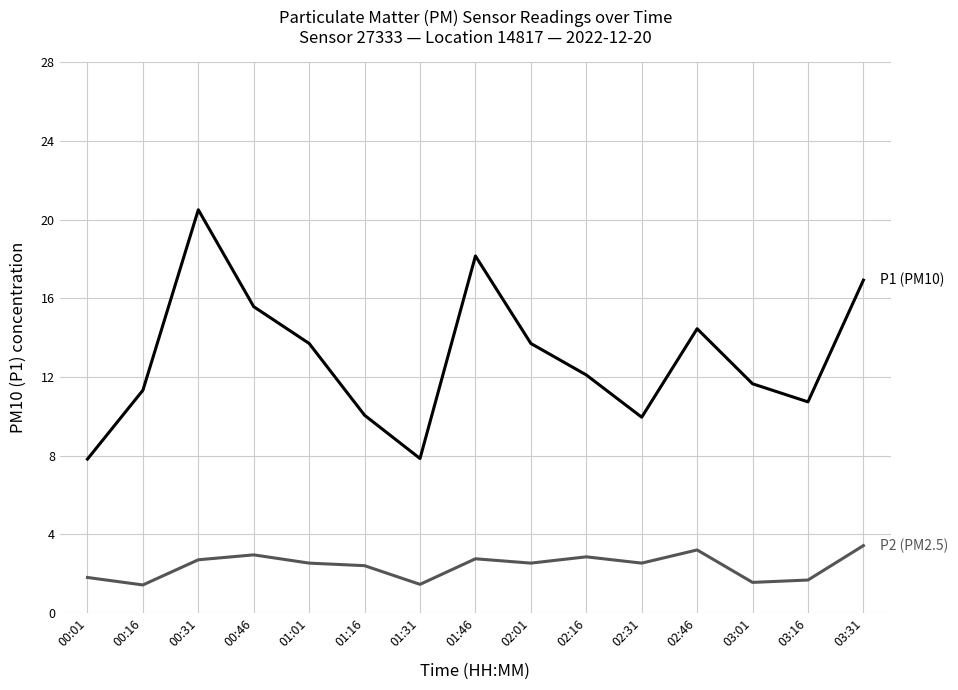

What is the difference between the highest and lowest values at 00:01?

6.0